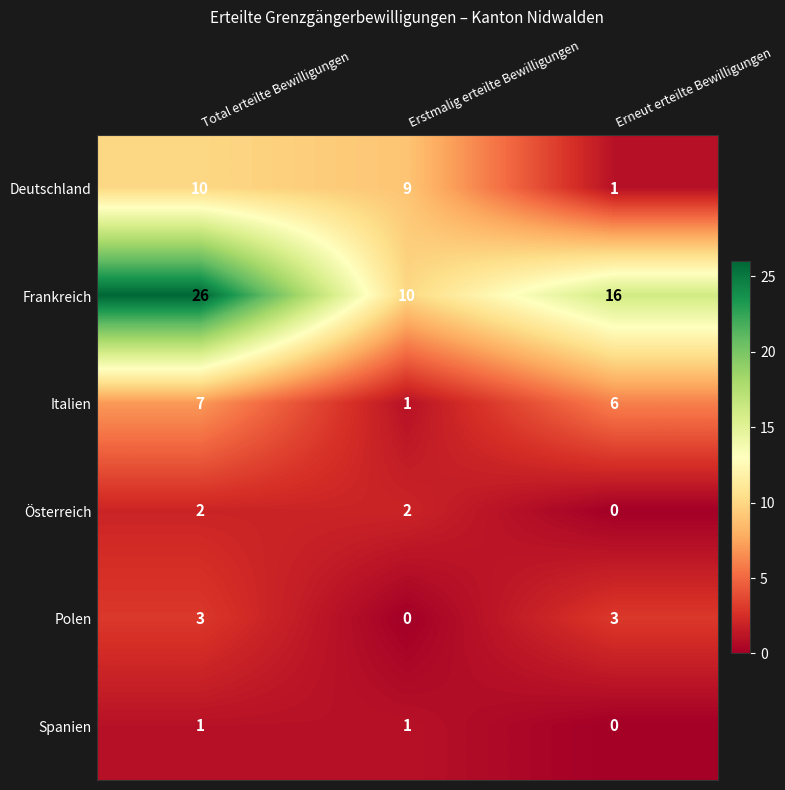

At which label is Polen closest to 1?

Erstmalig erteilte Bewilligungen